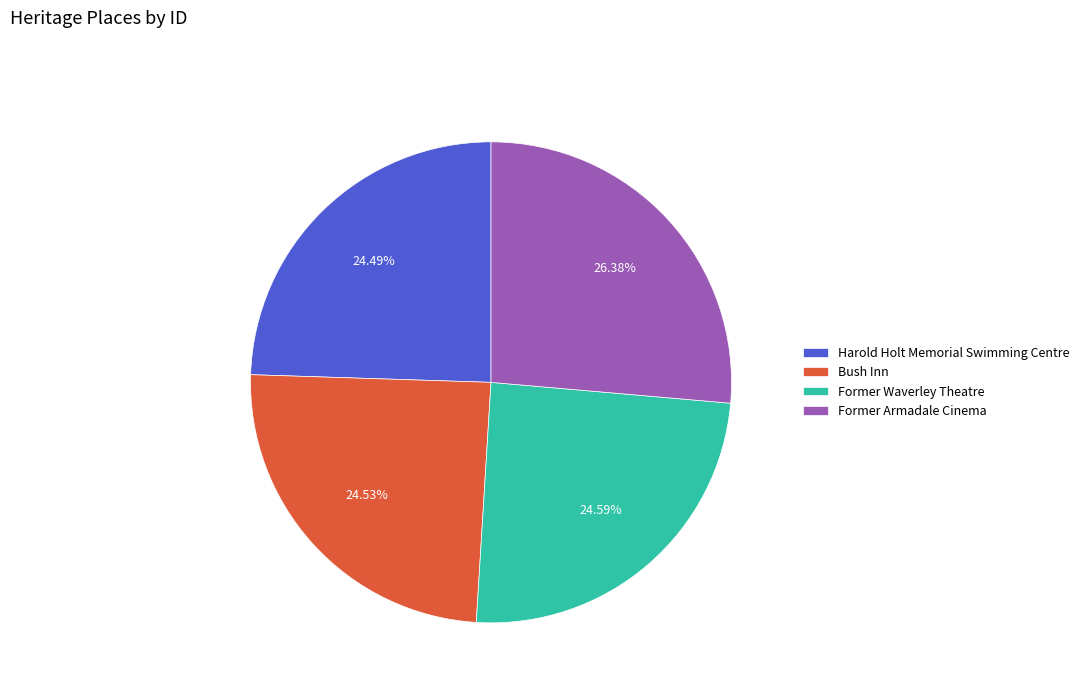

Does any single category account for the majority?

No